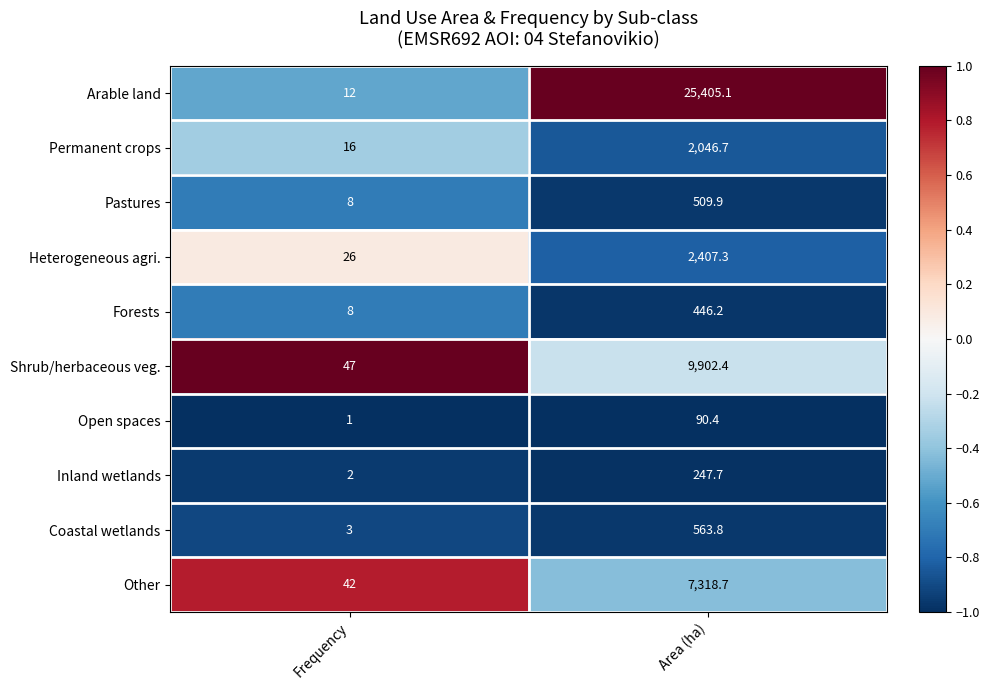

What is the difference between the Shrub/herbaceous veg. values at Frequency and Area (ha)?

9855.4